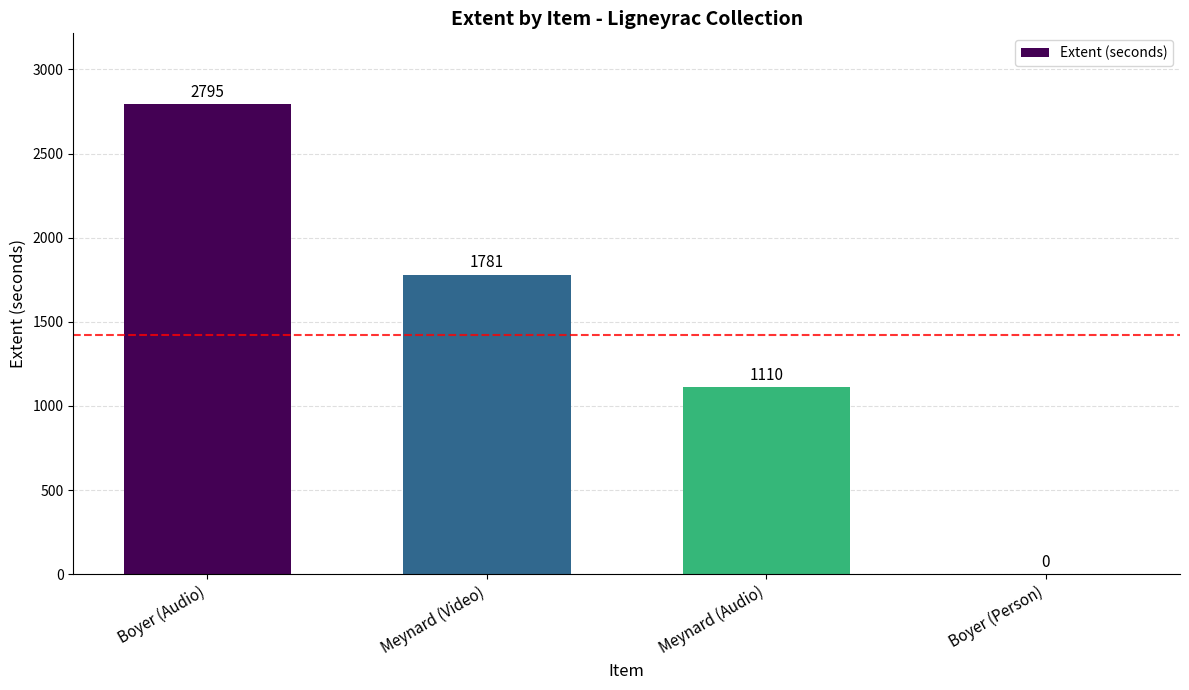

Reading right to left, transcribe all the data shown in this chart.

Boyer (Person)=0	Meynard (Audio)=1110	Meynard (Video)=1781	Boyer (Audio)=2795